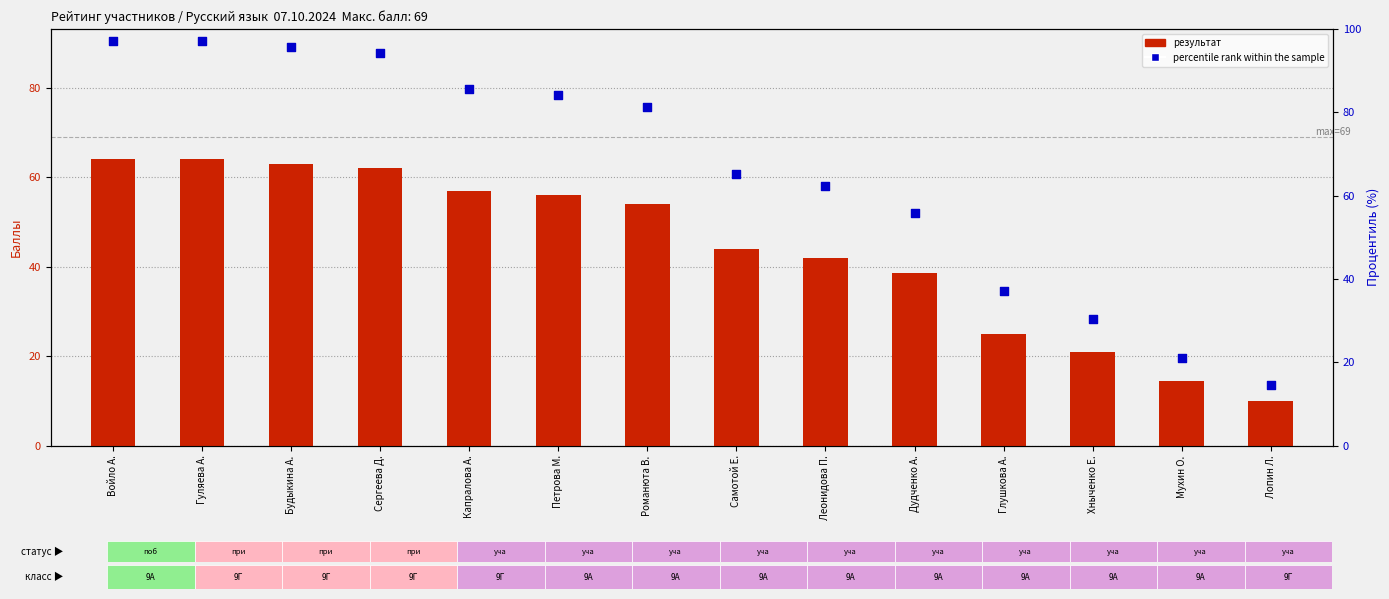

Which series reaches the maximum Y coordinate?

percentile rank within the sample